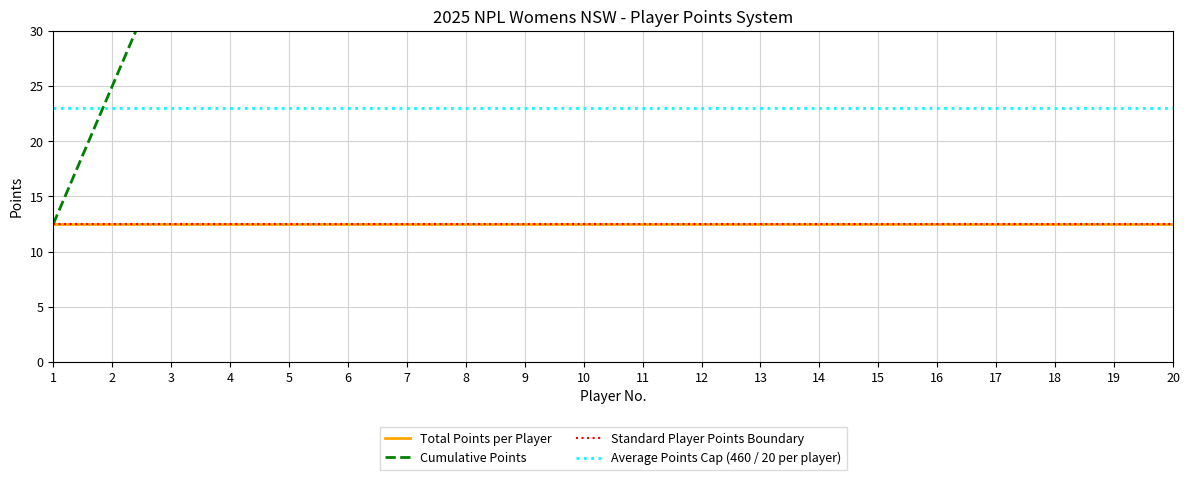

What is the maximum value shown in the chart?

250.0